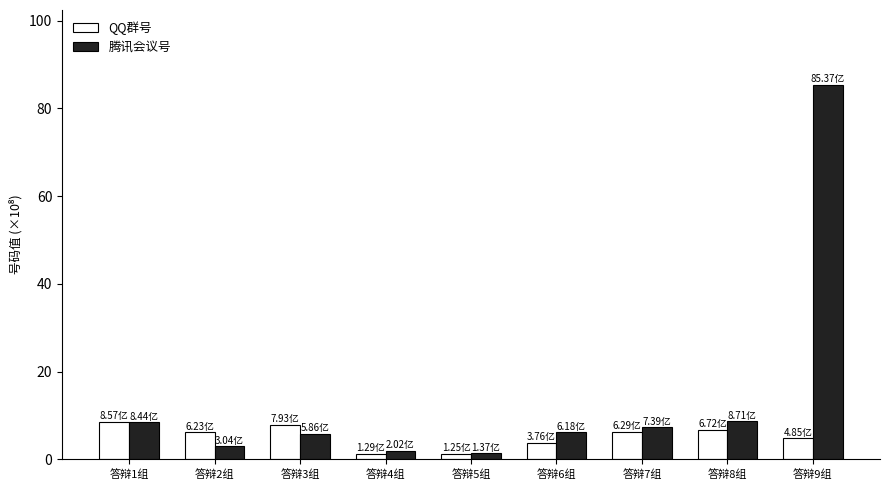

What are all the series names shown in the legend?

QQ群号, 腾讯会议号